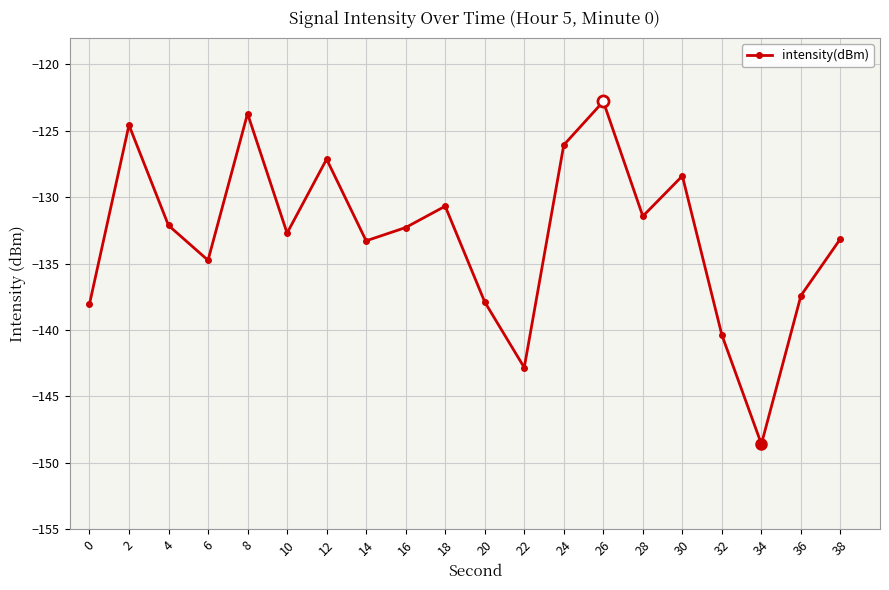

Is it true that the value at 16 is -132.3?

True